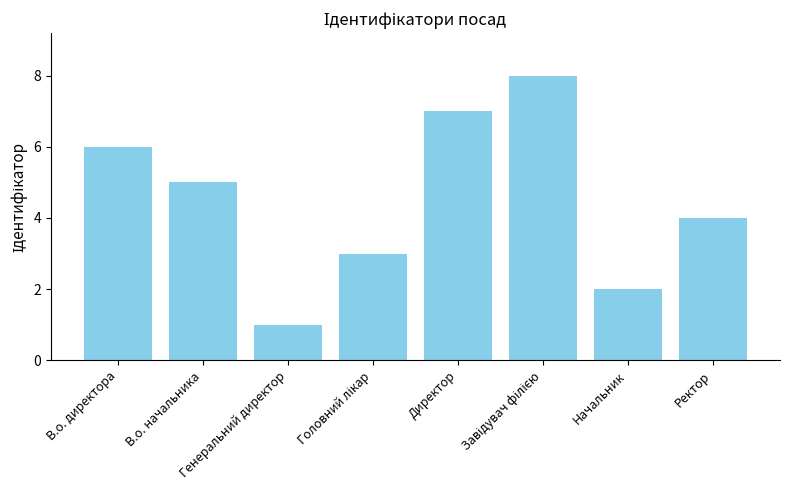

What is the maximum value shown in the chart?

8